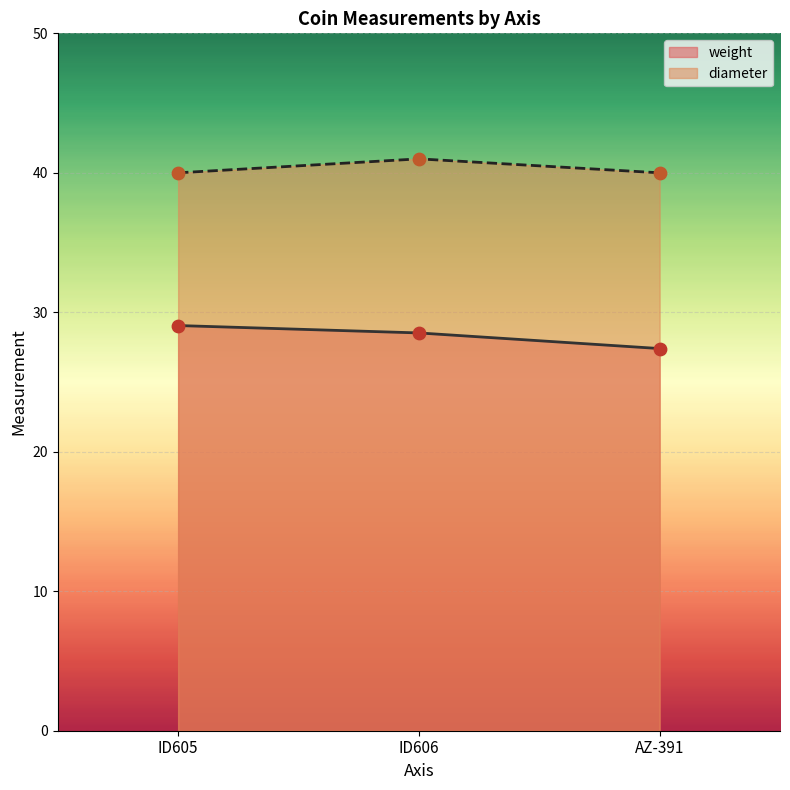

Is the value of diameter at AZ-391 greater than the value of weight at AZ-391?

Yes